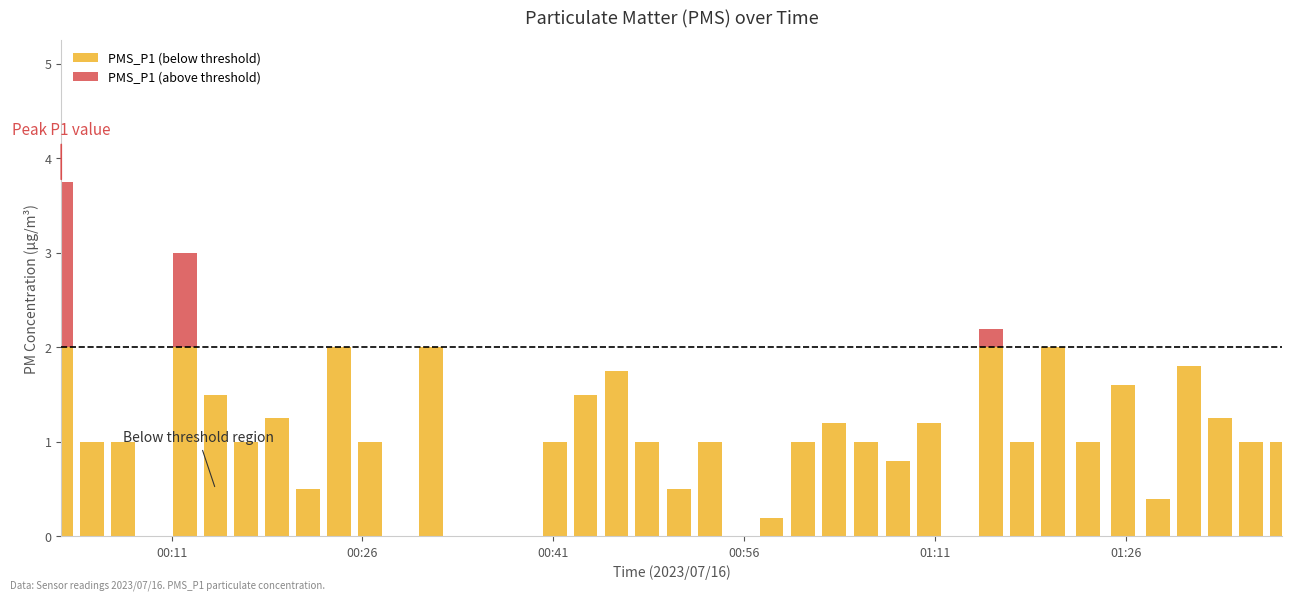

At how many categories does at least one series exceed 0?

33